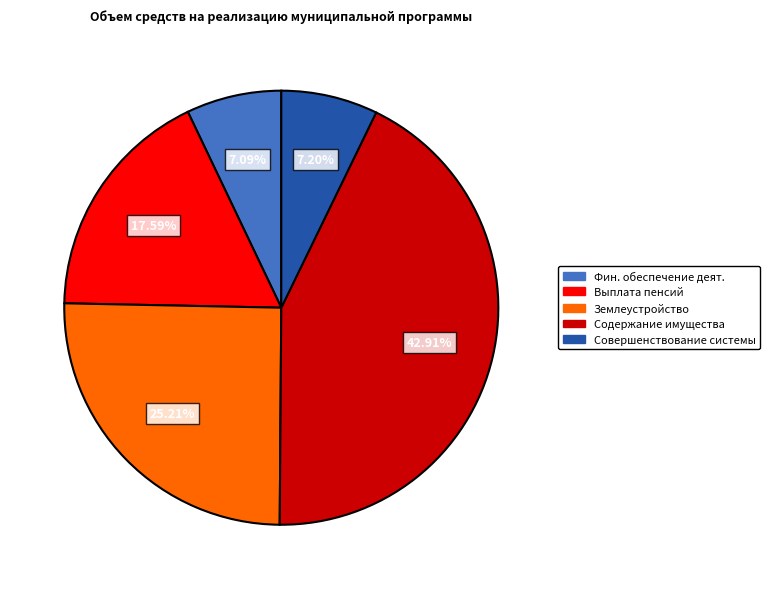

Is there any slice that represents more than half of the pie?

No